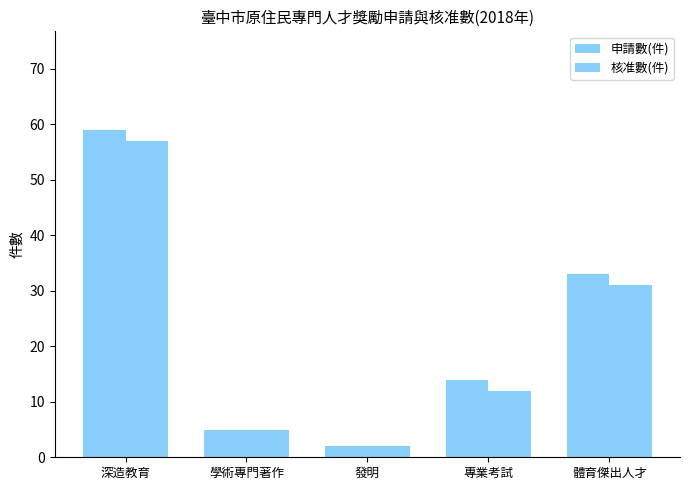

What is the highest value of the 申請數(件) series?

59